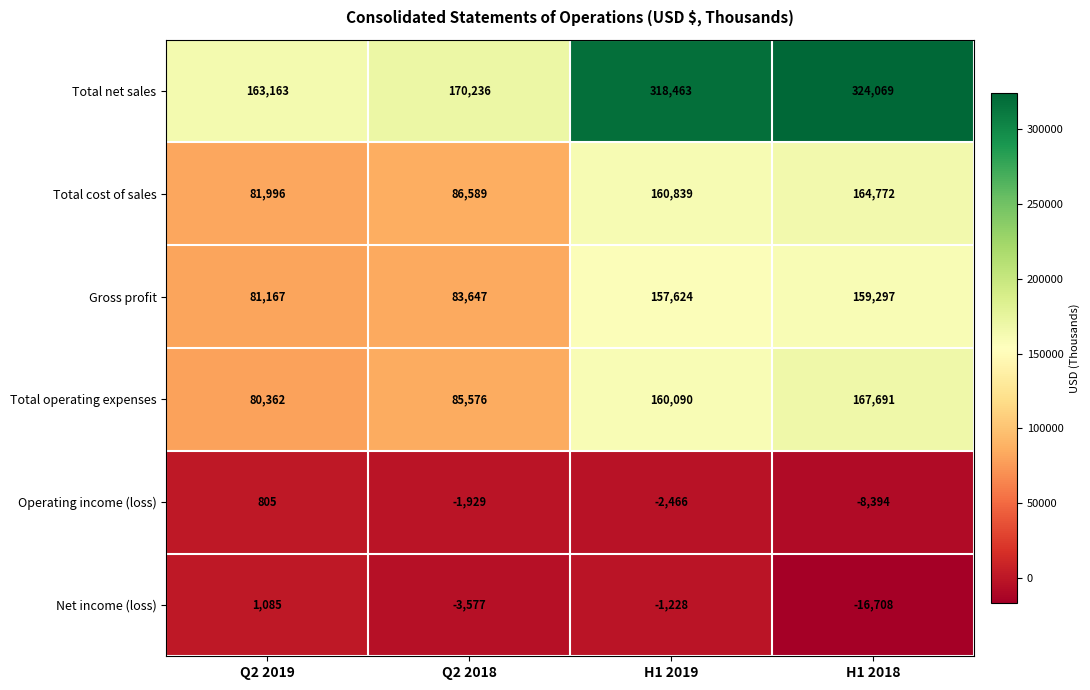

Where is Gross profit nearest to the value 120232?

Q2 2018